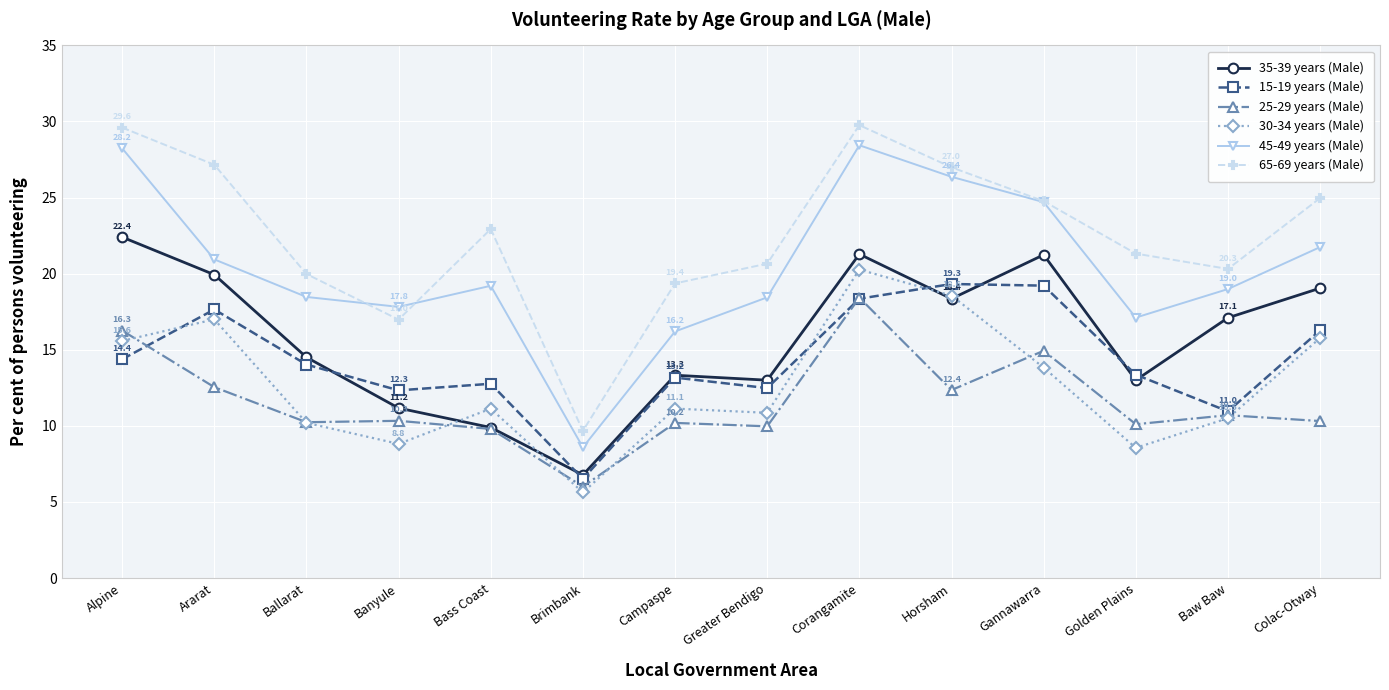

How many lines are shown in the chart?

6